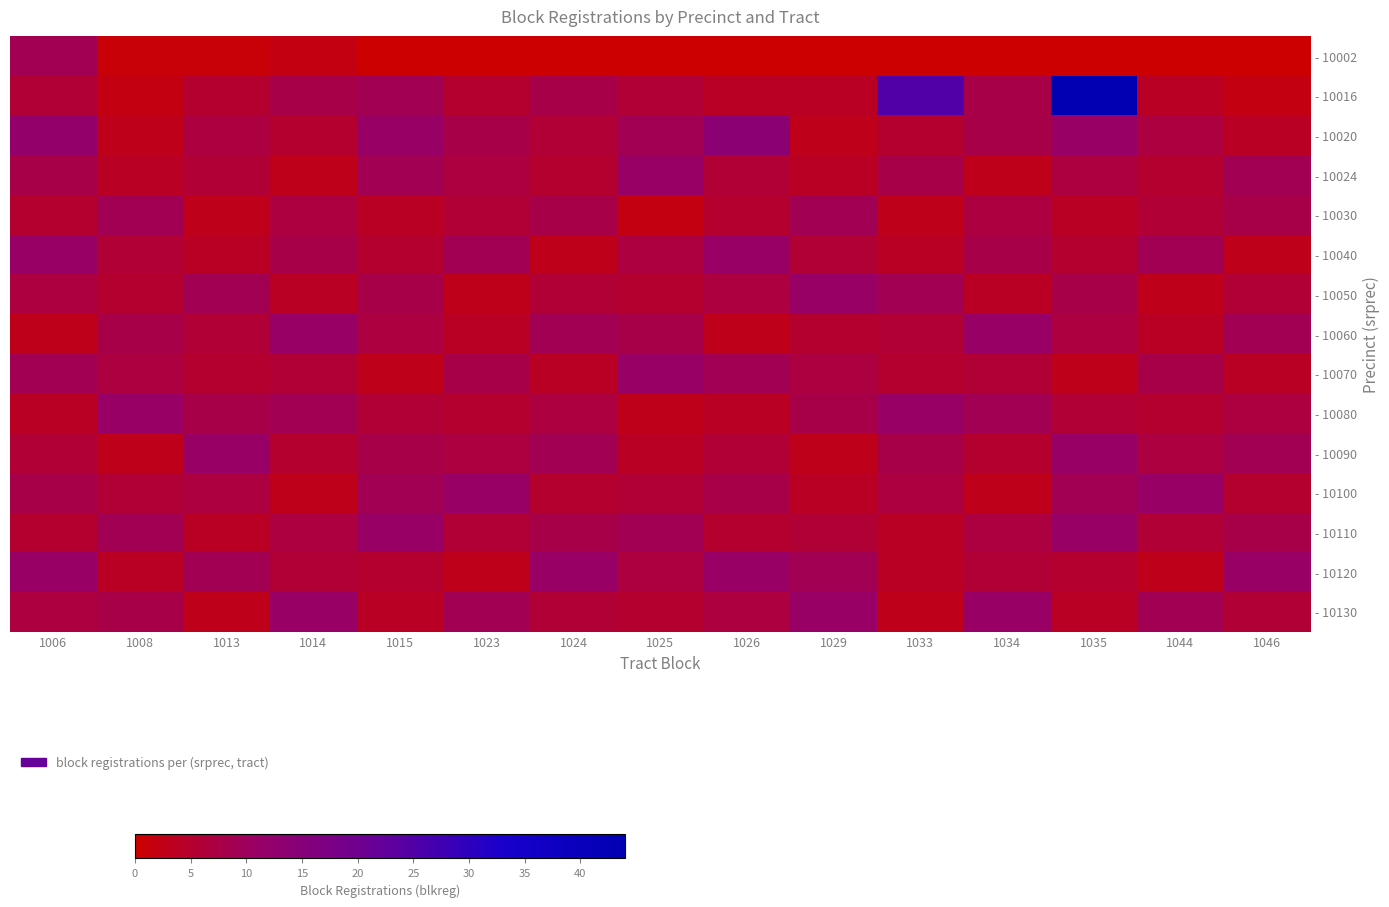

Rank the series at 1034 from lowest to highest value.

- 10002, - 10024, - 10100, - 10050, - 10090, - 10070, - 10120, - 10030, - 10110, - 10016, - 10020, - 10040, - 10080, - 10060, - 10130